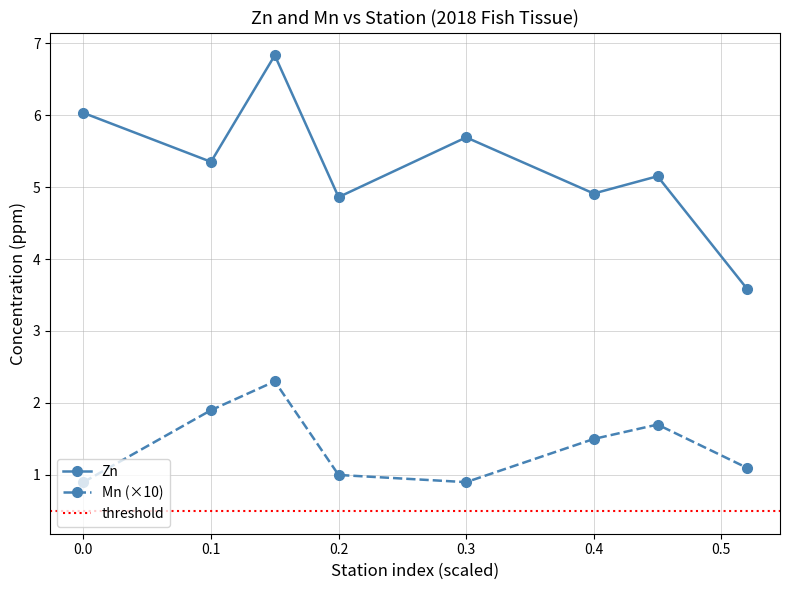

How many data points in Mn are less than 1?

2